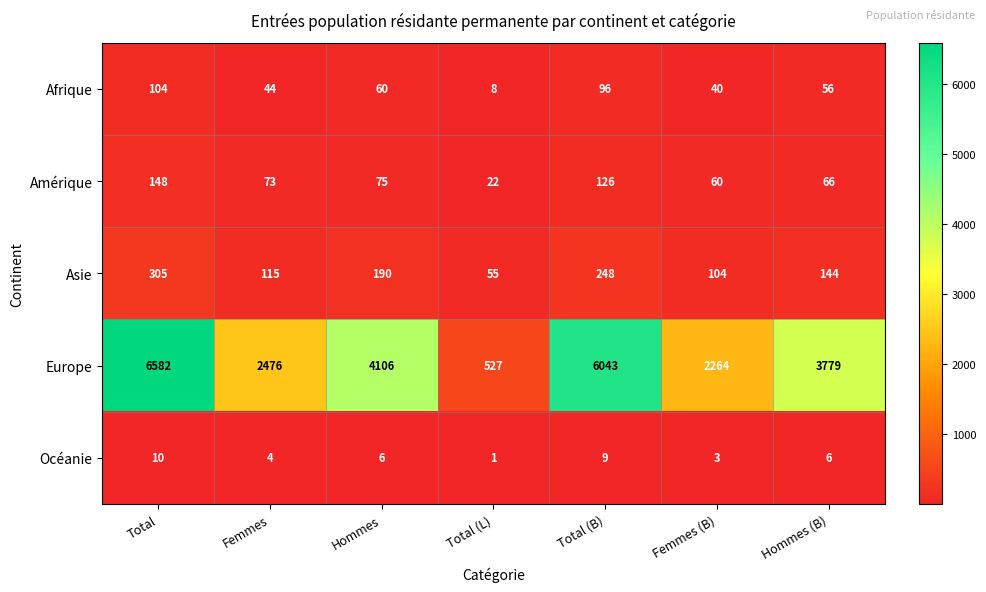

Which series has the widest spread of values?

Europe